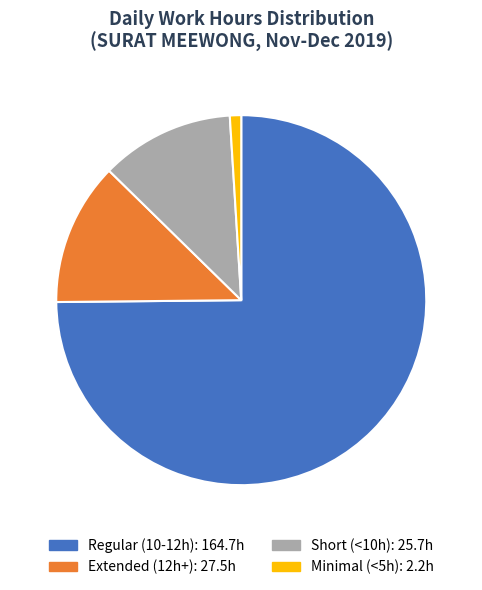

Is there a majority slice in this chart?

Yes